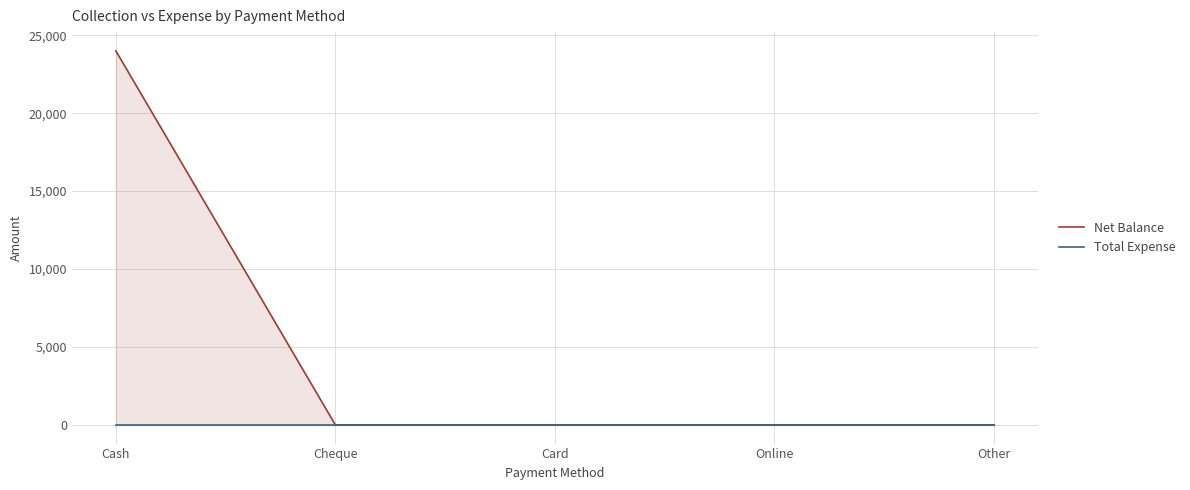

What is the label of the 5th point from the left?

Other